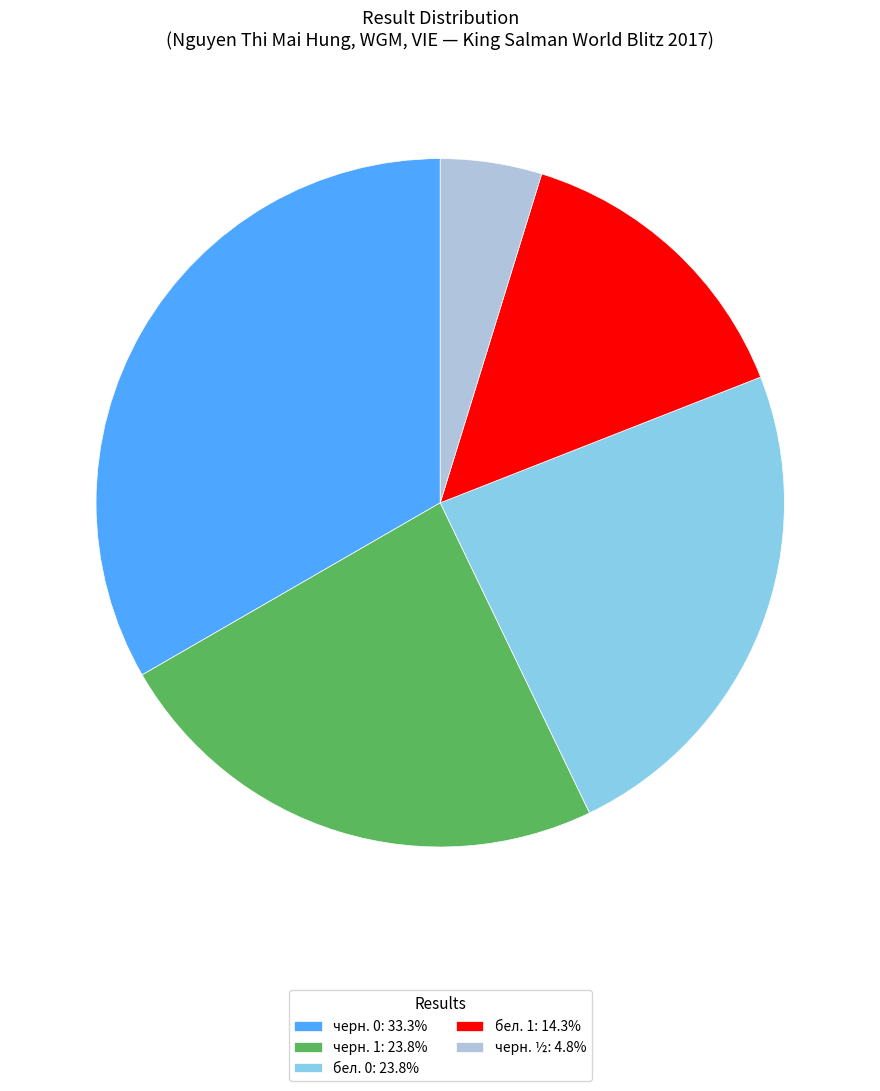

Does черн. 1: 23.8% account for over 50% of the chart?

No